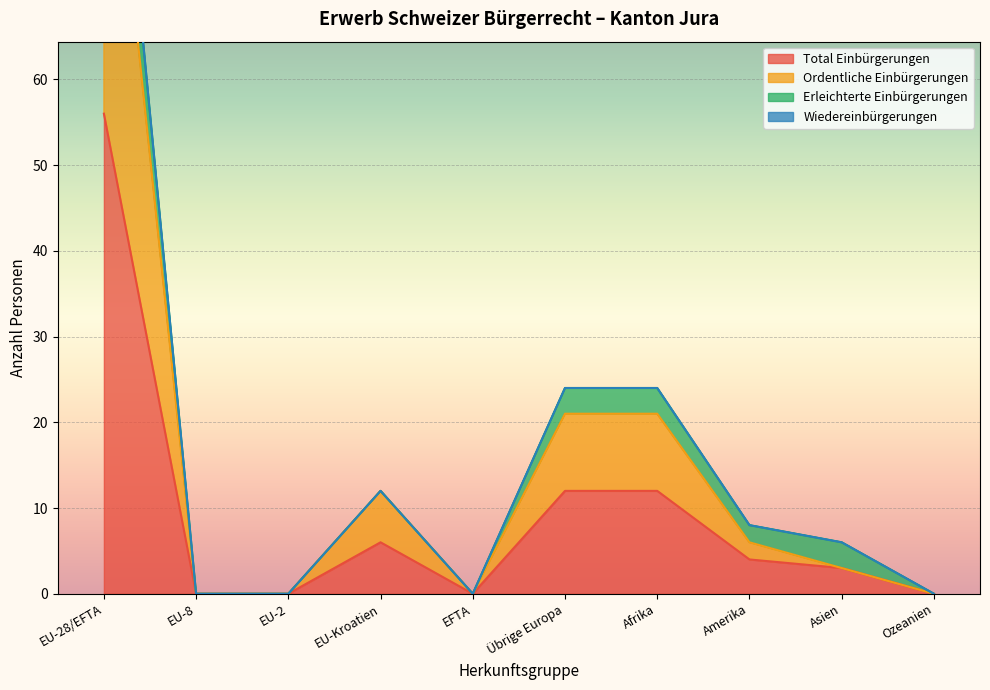

Is it true that Ordentliche Einbürgerungen equals 12 at EU-Kroatien?

True